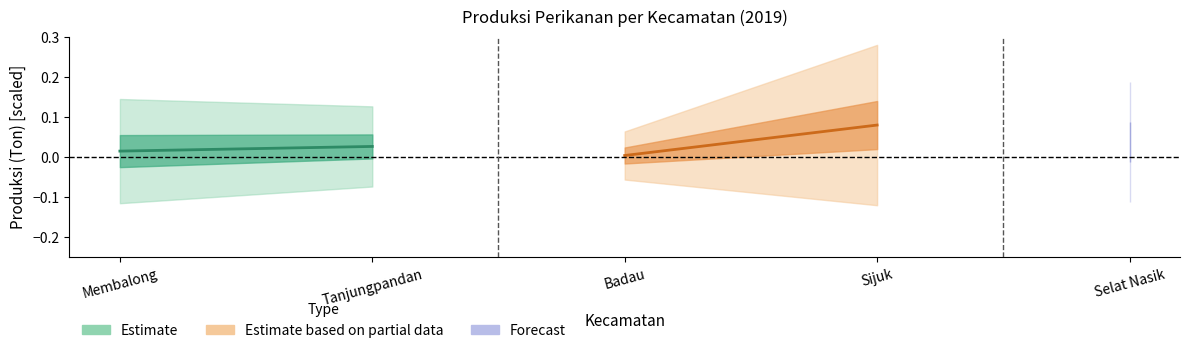

The value of Estimate at Tanjungpandan is 0.0. True or false?

False